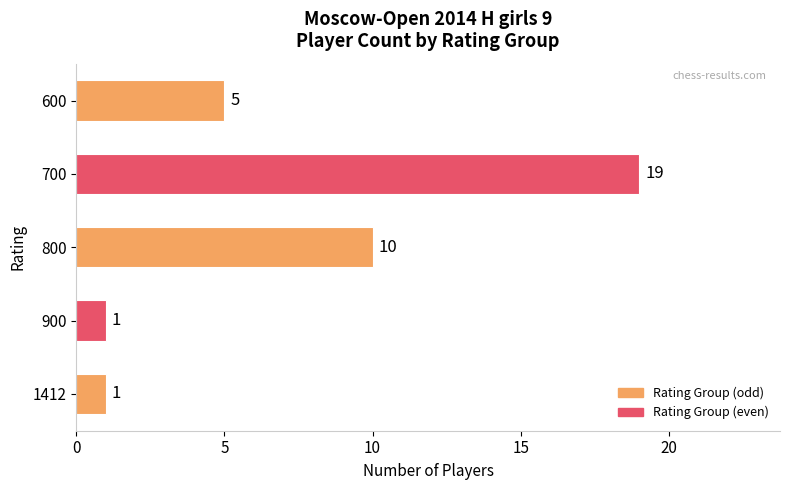

Which category has the highest value across all series?

700